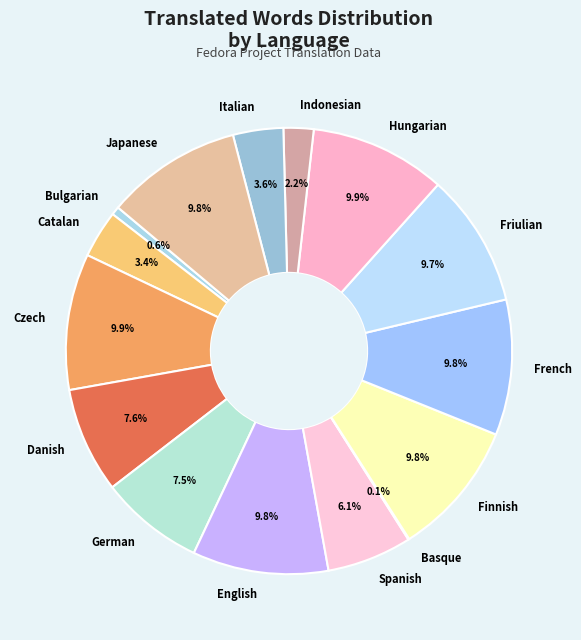

Approximately how many times larger is the value at Danish compared to German?

1.0